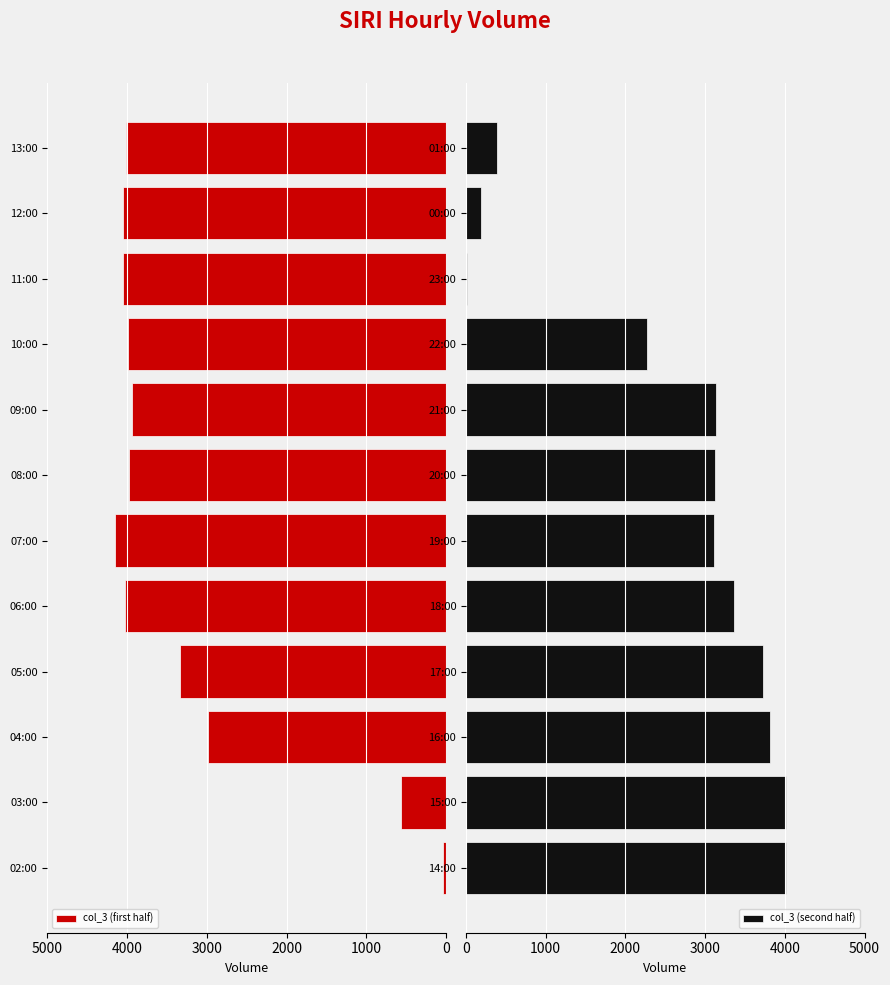

What value does the col_3 (second half) series have at 00:00?

195